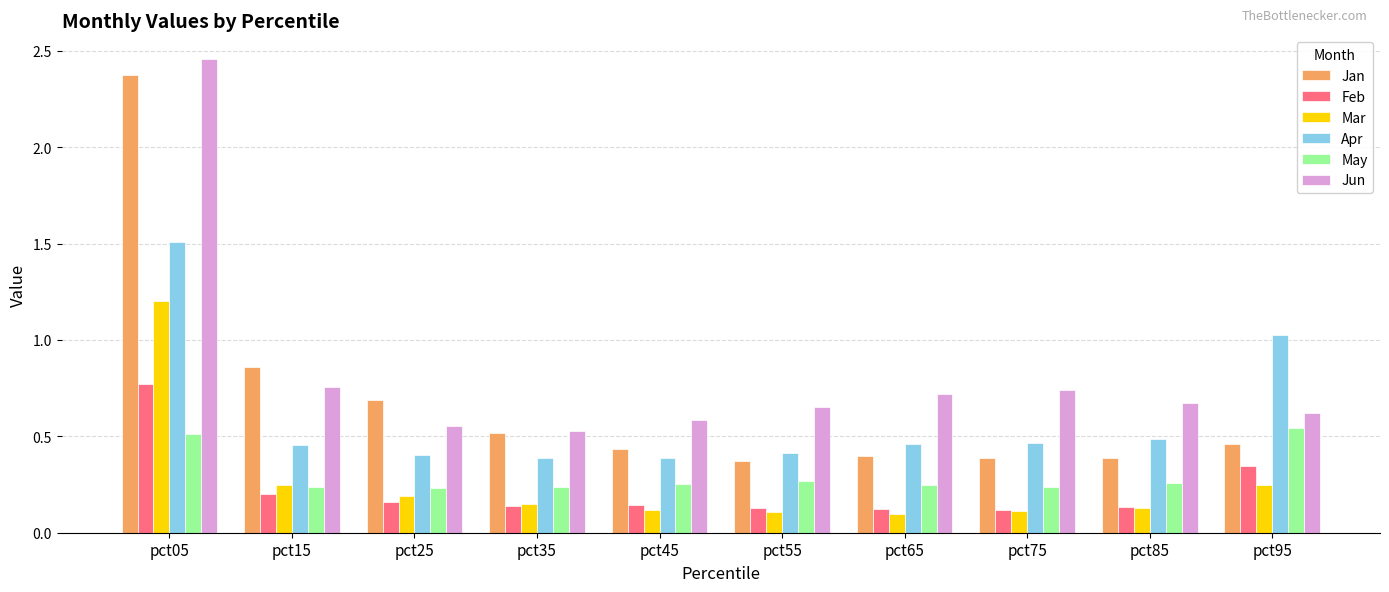

Which category has the highest value across all series?

pct05